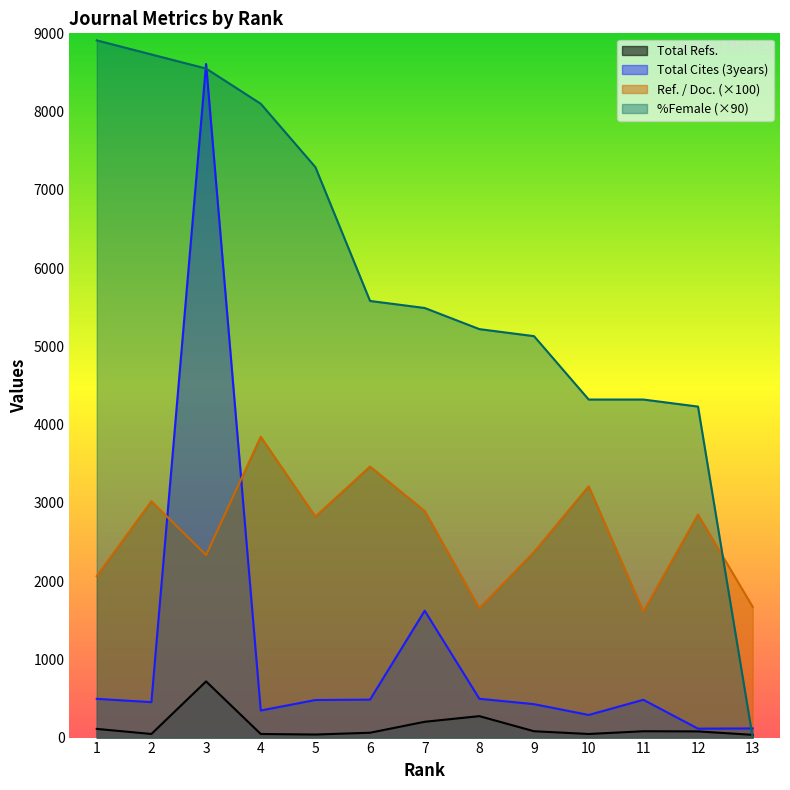

Between 2 and 3, which series saw the biggest shift?

Total Cites (3years)